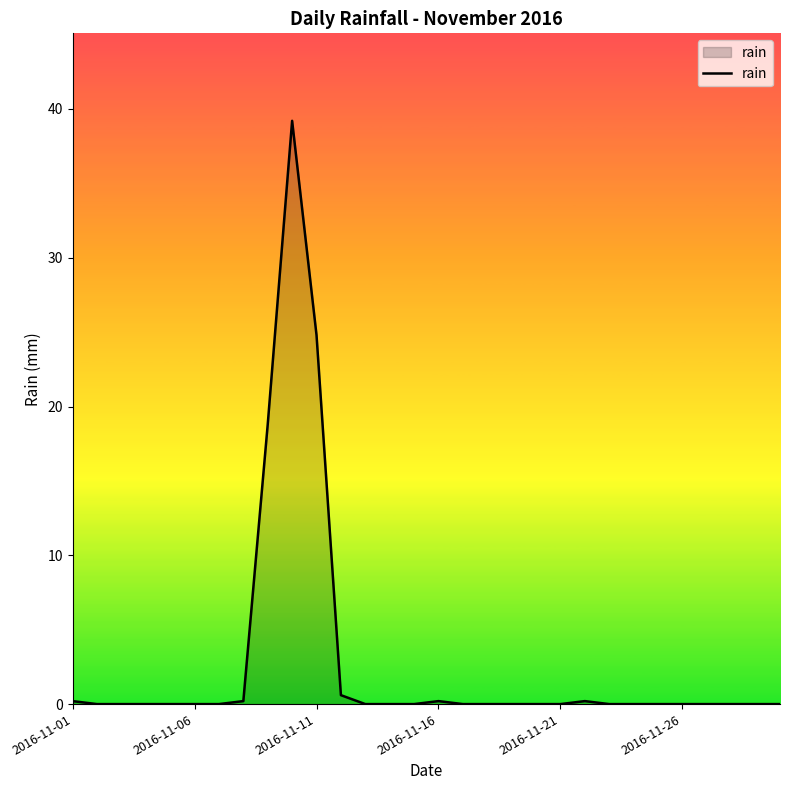

What is the greatest value displayed?

39.2